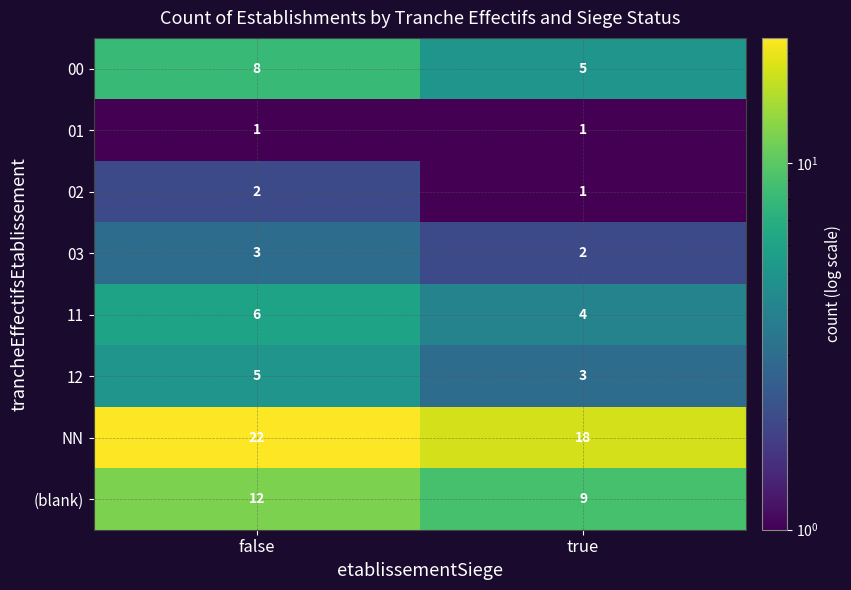

Reading left to right, transcribe all the data shown in this chart.

00: false=8	true=5
01: false=1	true=1
02: false=2	true=1
03: false=3	true=2
11: false=6	true=4
12: false=5	true=3
NN: false=22	true=18
(blank): false=12	true=9